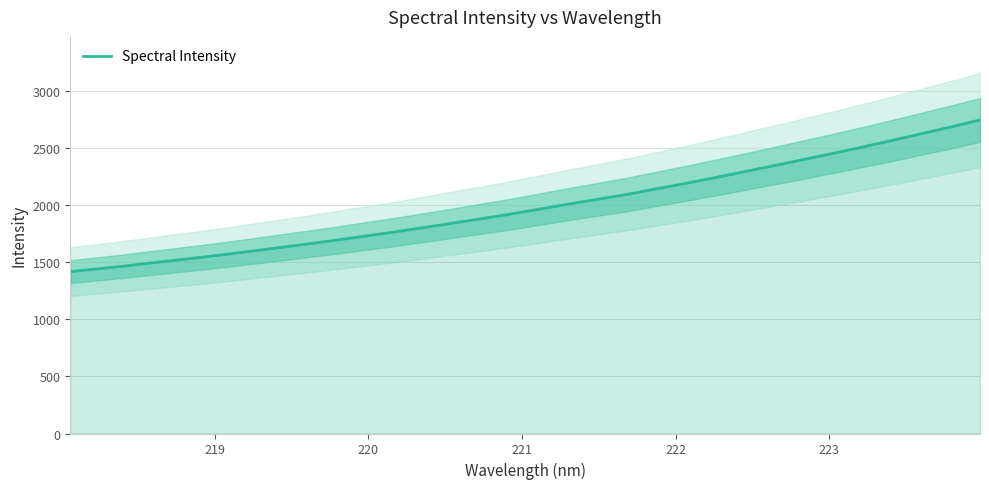

What is the highest value of the Spectral Intensity series?

2743.2